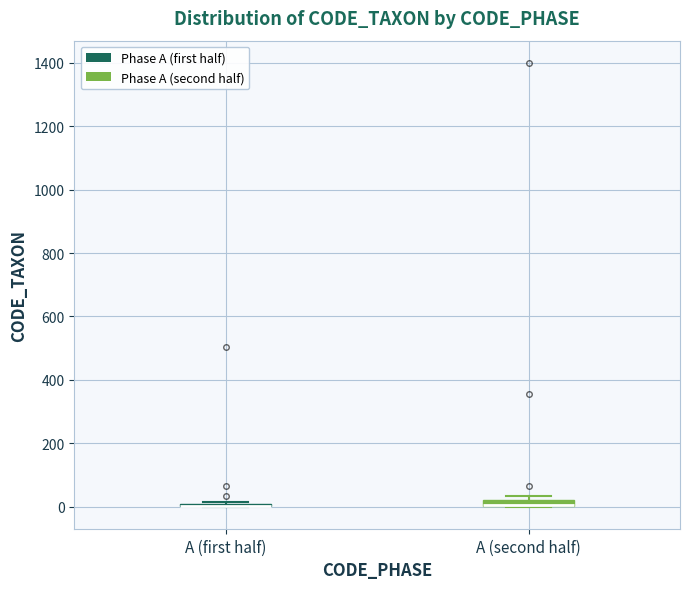

Where is the upper edge of the box for A (second half) on the y-axis? The values are not printed on the chart, so give them approximately, as read against the axis.

20